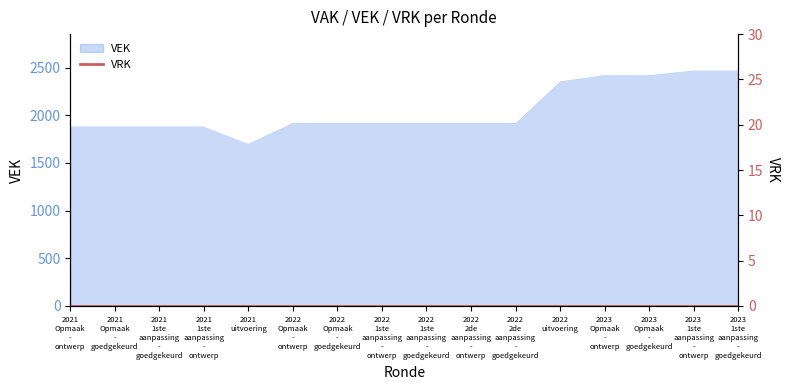

What position from the right is 2023 1ste aanpassing - ontwerp?

2